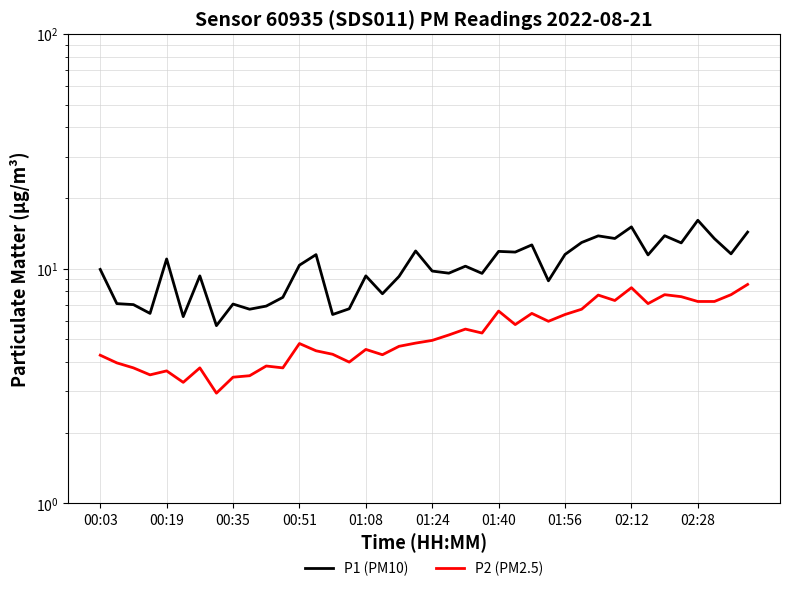

True or false: P2 (PM2.5) and P1 (PM10) intersect in this chart.

False